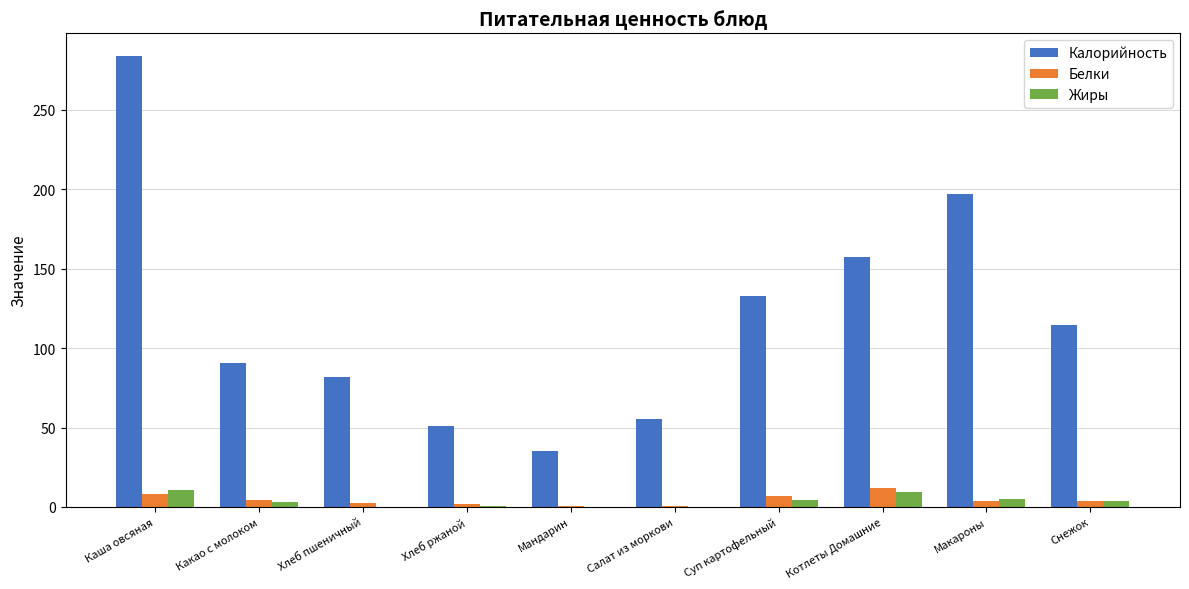

At which category is the sum across all series the highest?

Каша овсяная